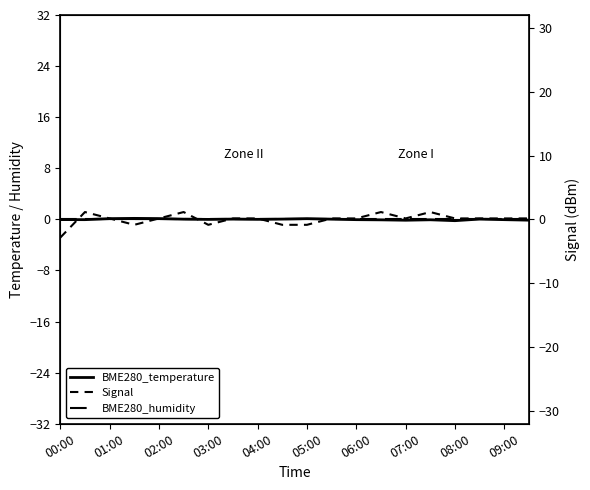

Rank the series by their average value, from highest to lowest.

BME280_humidity, BME280_temperature, Signal